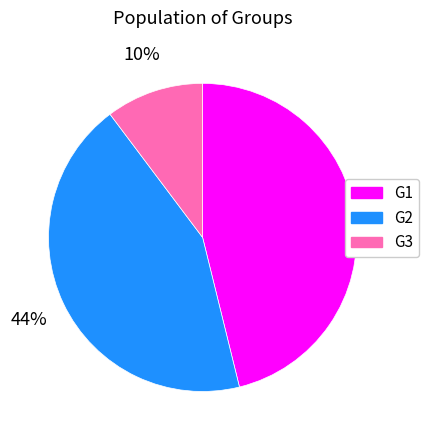

Do G3 and G1 together represent more than half of the pie?

Yes